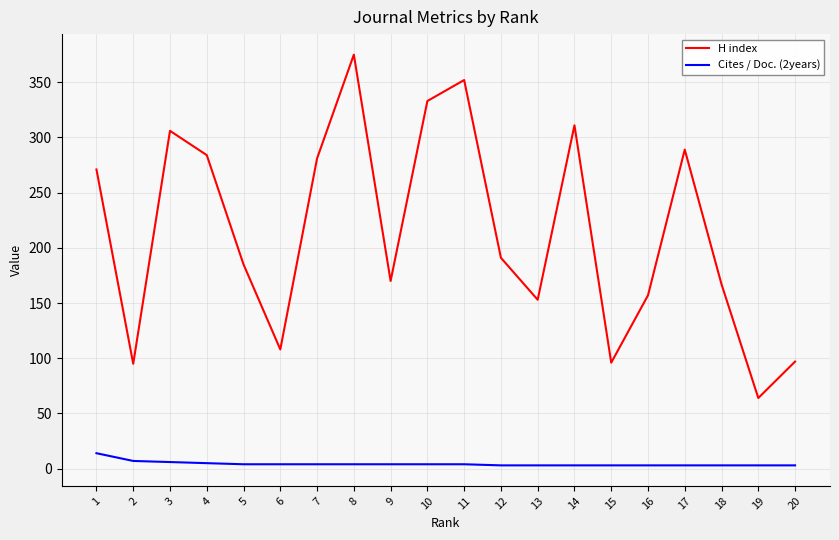

What are all the series names shown in the legend?

H index, Cites / Doc. (2years)